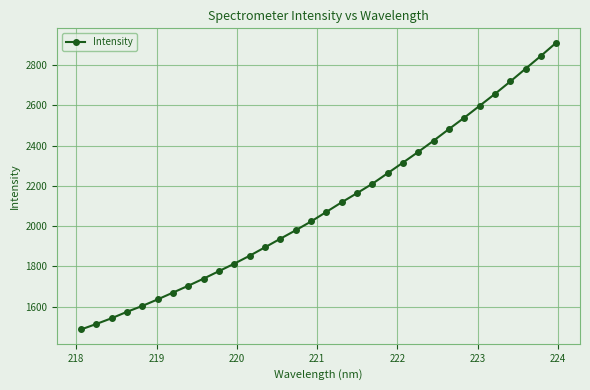

True or false: the data has more than 2 interior local peaks.

False